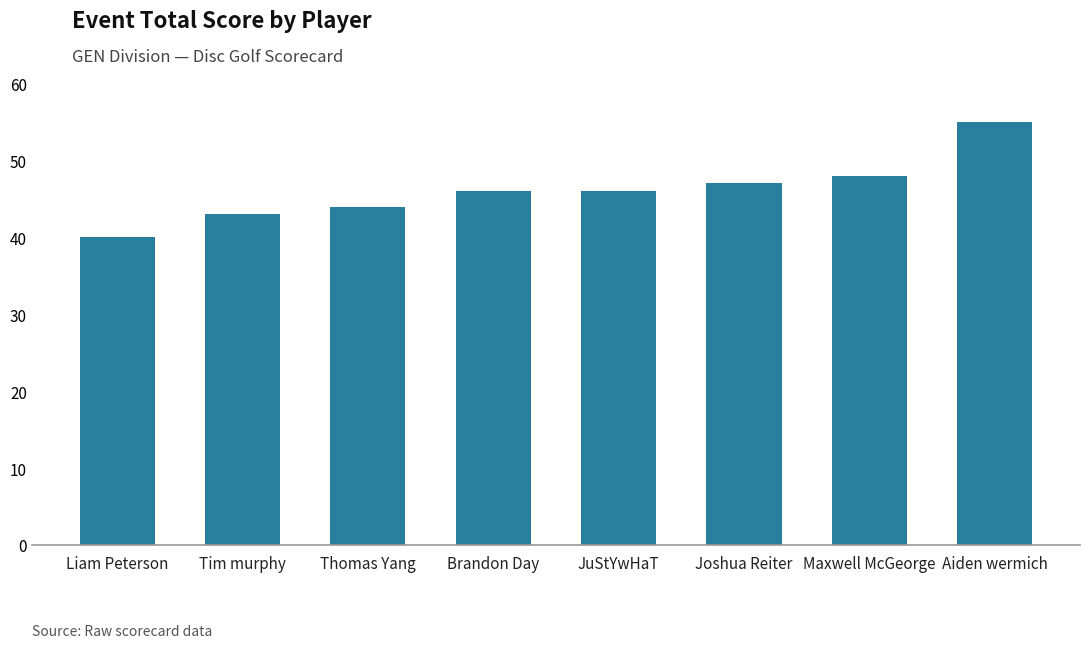

Which label corresponds to the smallest value in the chart?

Liam Peterson